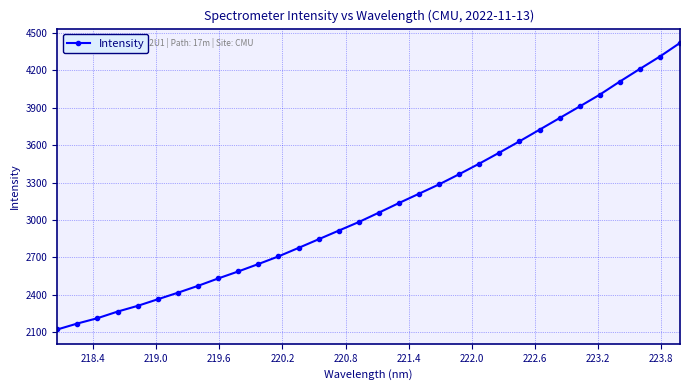

What is the sum of all values?

99494.2